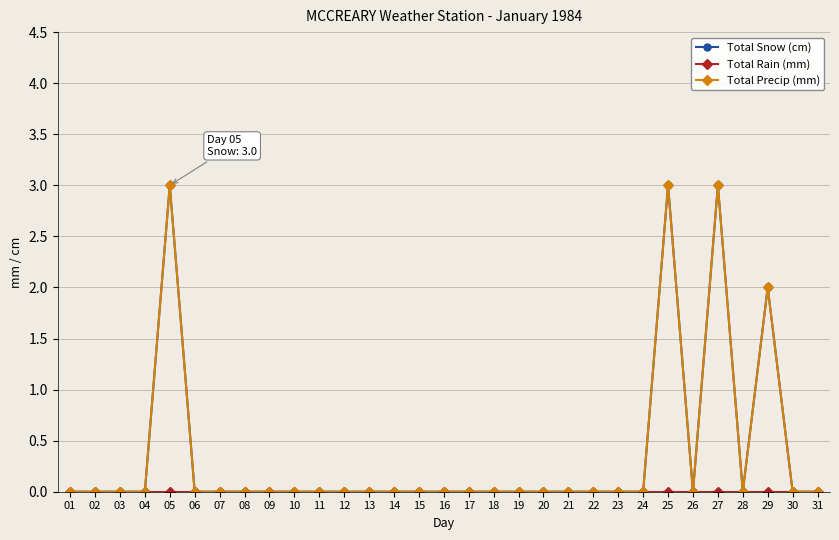

Is this an area chart (filled region under the line)?

No